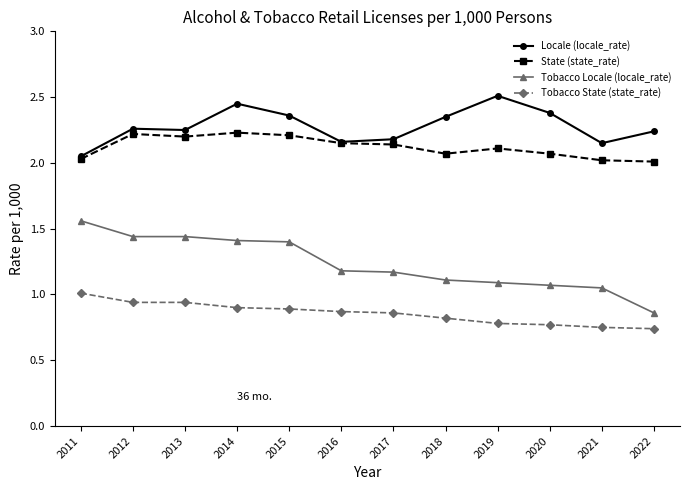

Where is Locale (locale_rate) nearest to the value 2?

2011